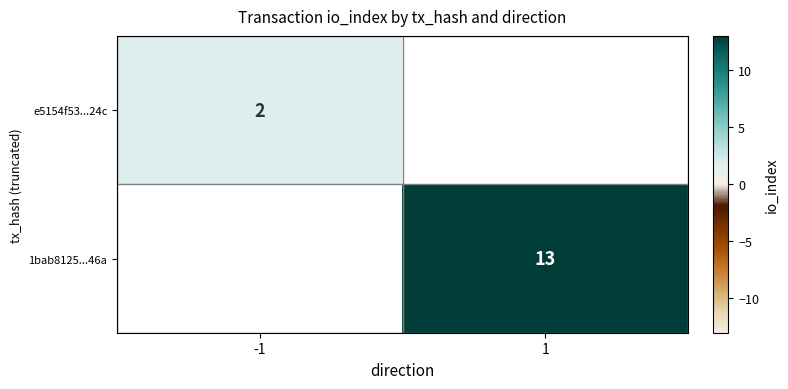

The 1bab8125...46a series shows 18 at 1. True or false?

False